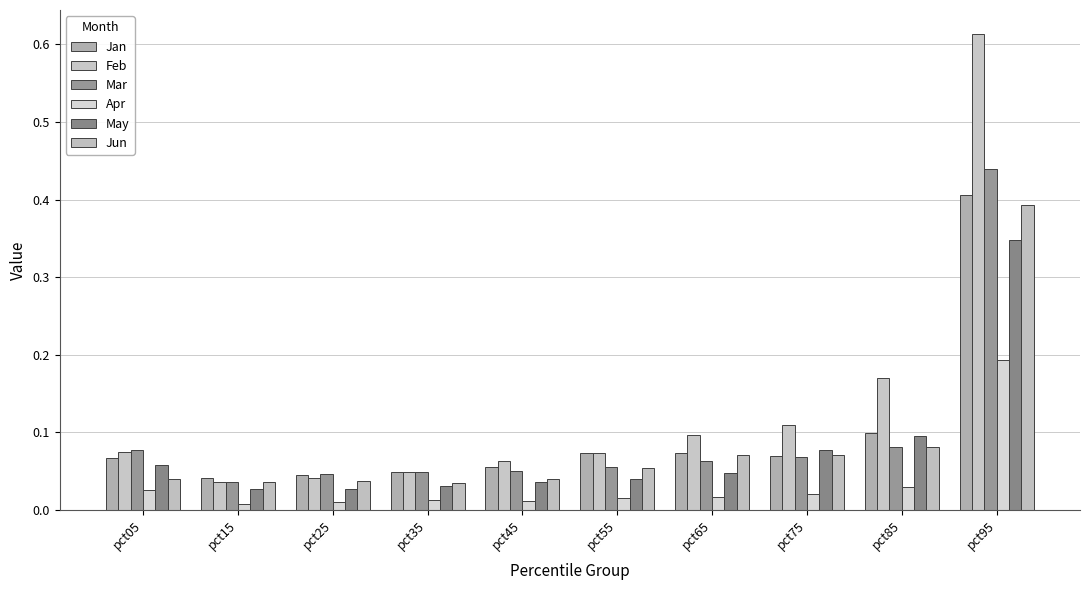

At which label is May closest to 0?

pct15